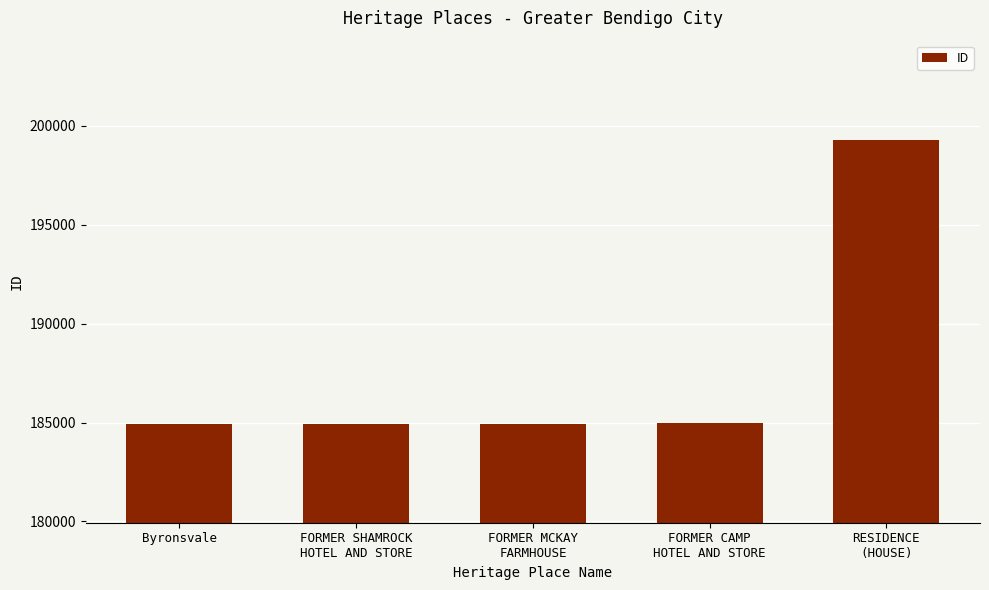

What is the greatest value displayed?

199295